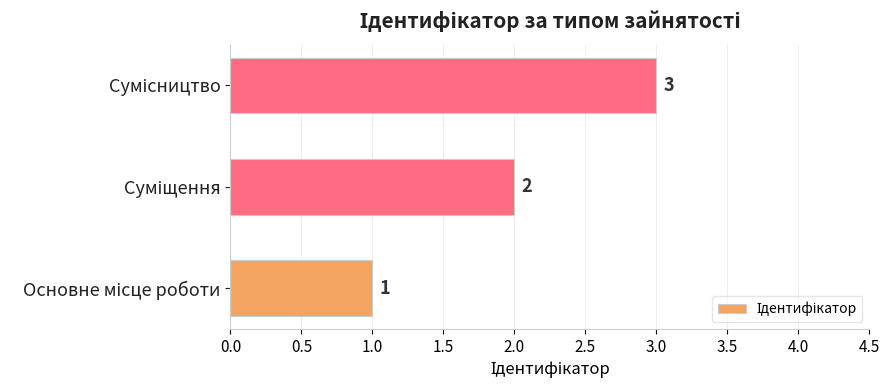

What is the difference between the second highest and minimum values?

1